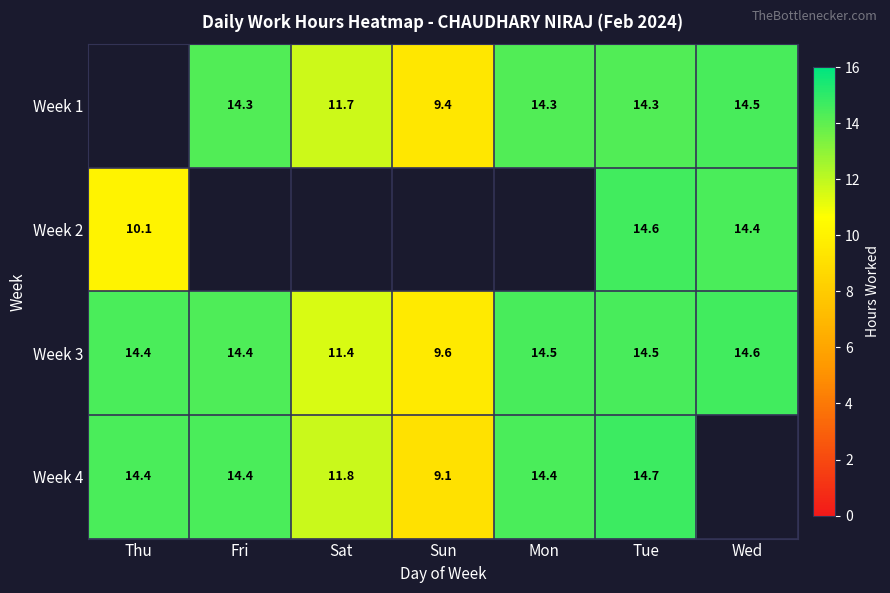

Which category has the highest value in the Week 3 series?

Wed